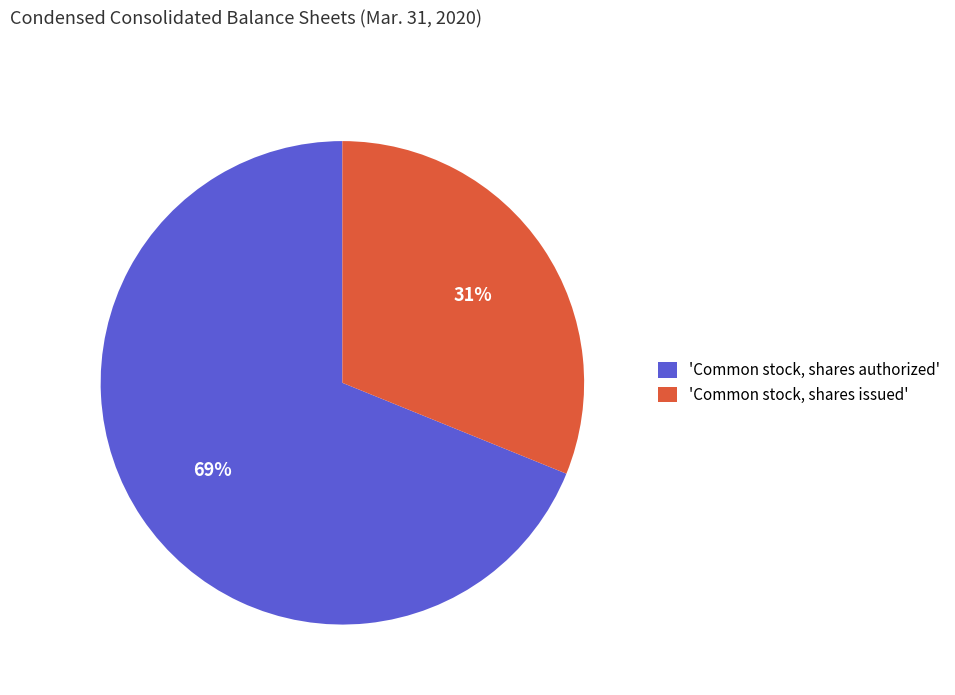

Which slice is the largest?

'Common stock, shares authorized'